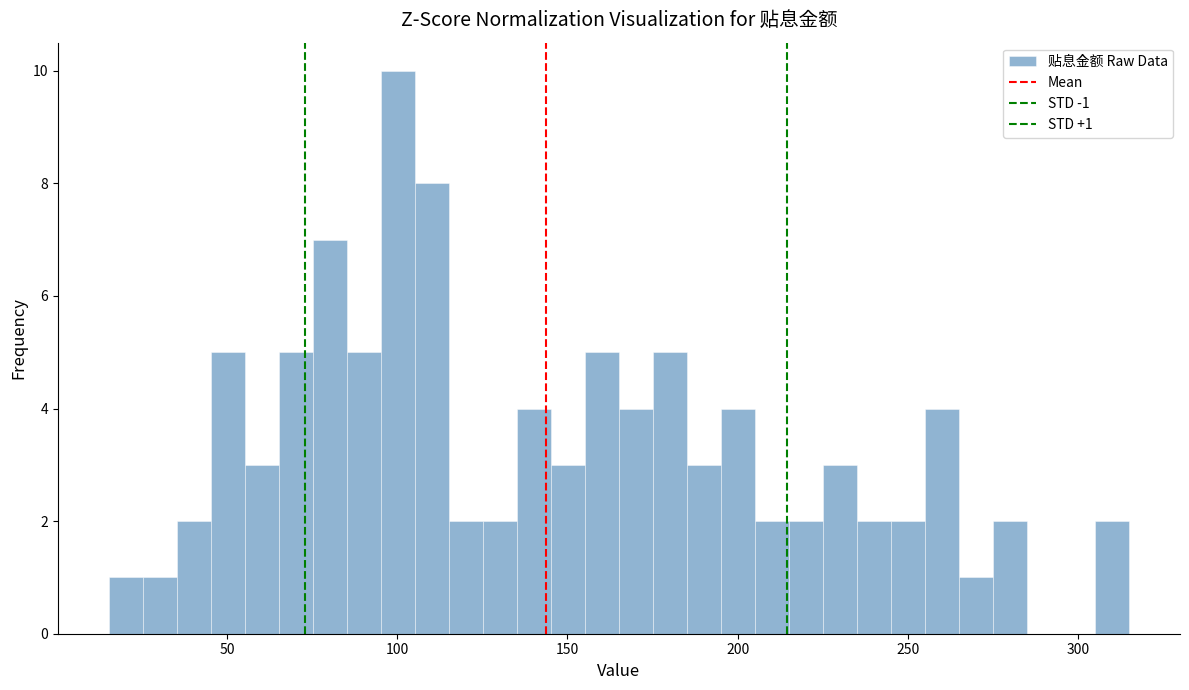

Read against the x-axis, roughly where is the centre of the tallest bar?

100